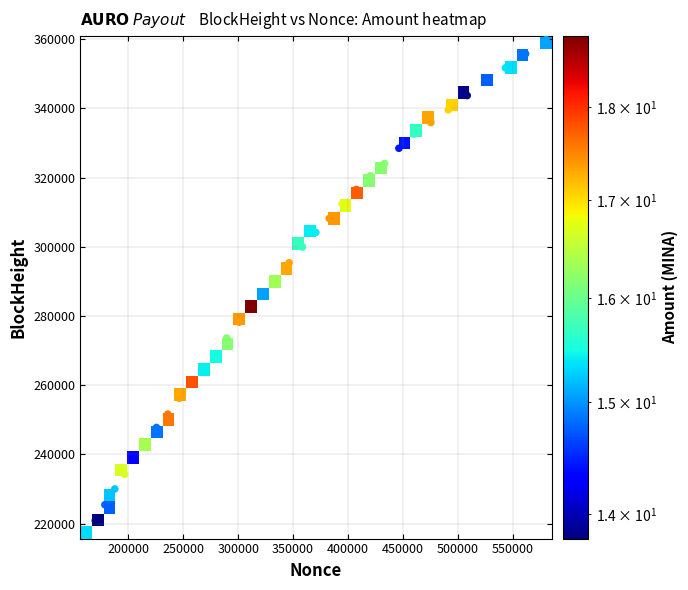

True or false: Epoch_53 has a value of 72267.6 at Nonce.

False